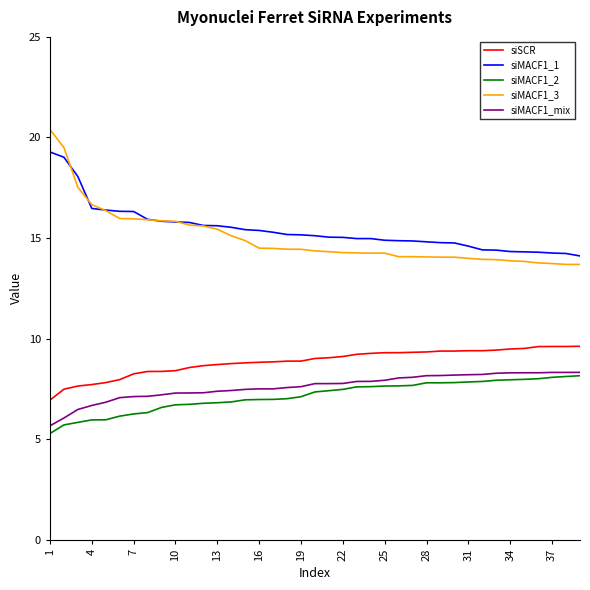

What is the minimum value shown in the chart?

5.3